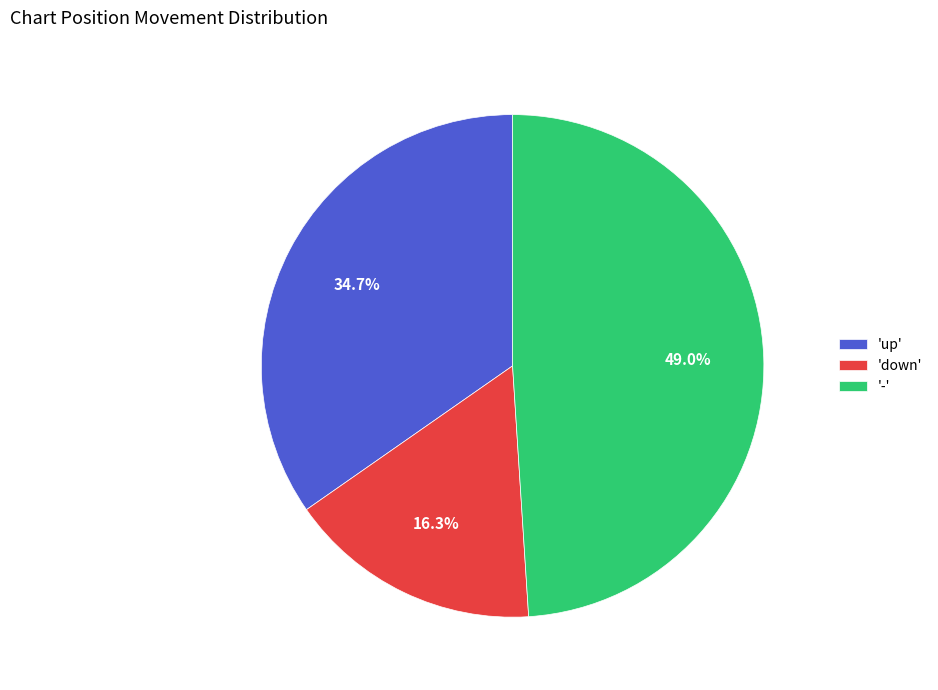

Is there a majority slice in this chart?

No